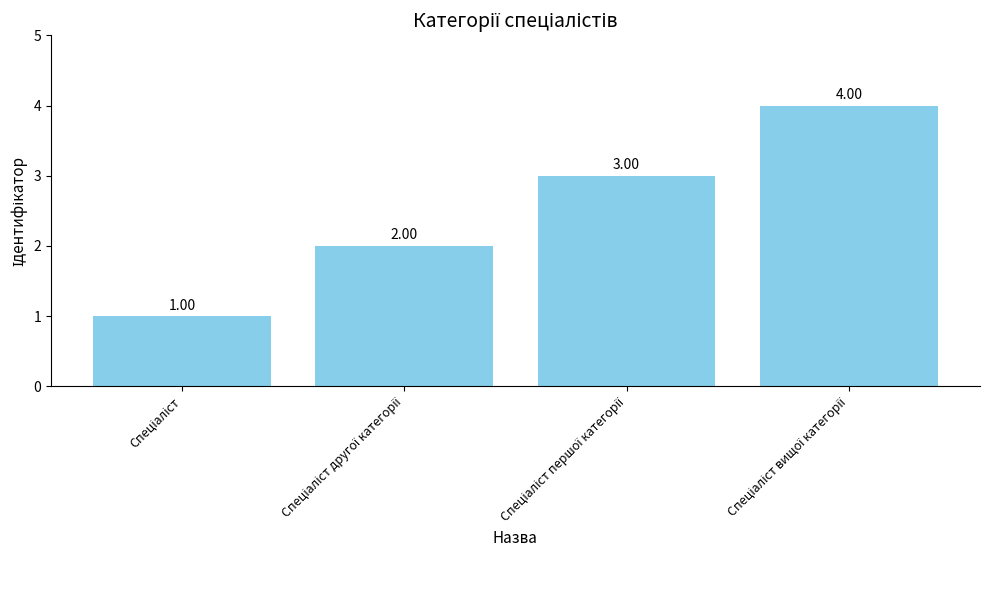

What is the sum of all values?

10